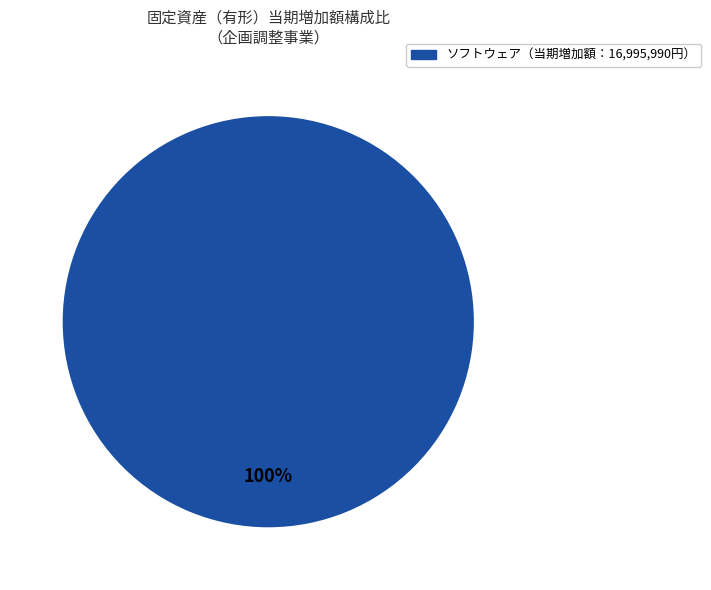

Is there any slice that represents more than half of the pie?

Yes